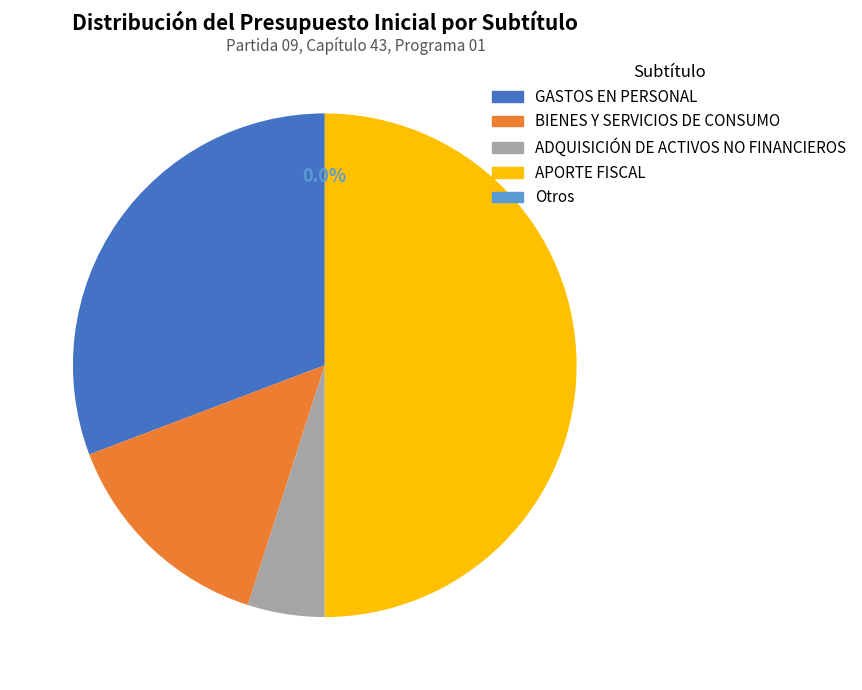

Is GASTOS EN PERSONAL the majority of the pie?

No